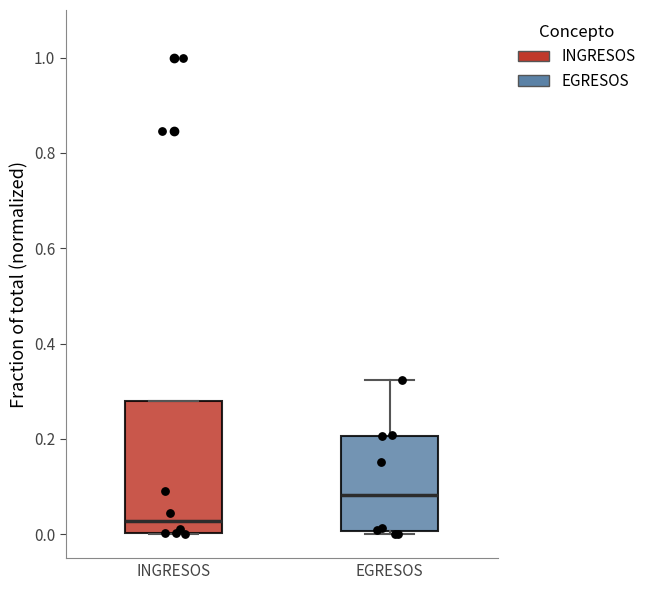

Which box has the highest median line?

EGRESOS